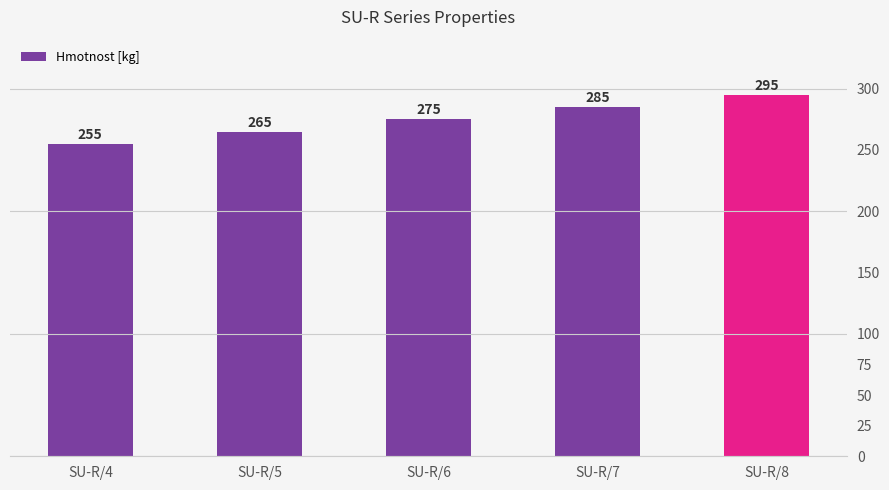

How many bars are there in total?

5